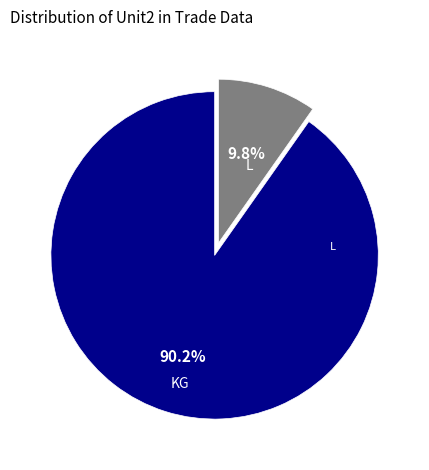

Which slice represents more than half of the pie?

KG